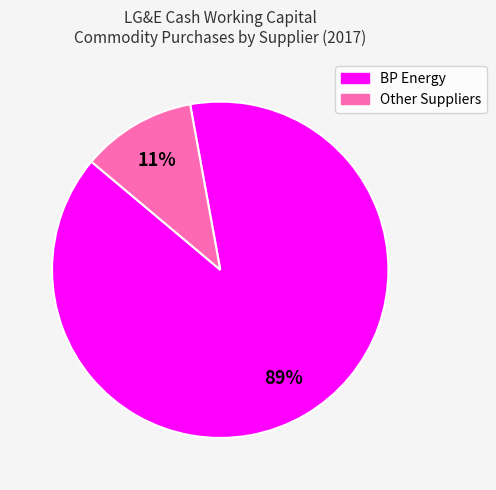

What percentage is the BP Energy slice, to the nearest percent?

89%